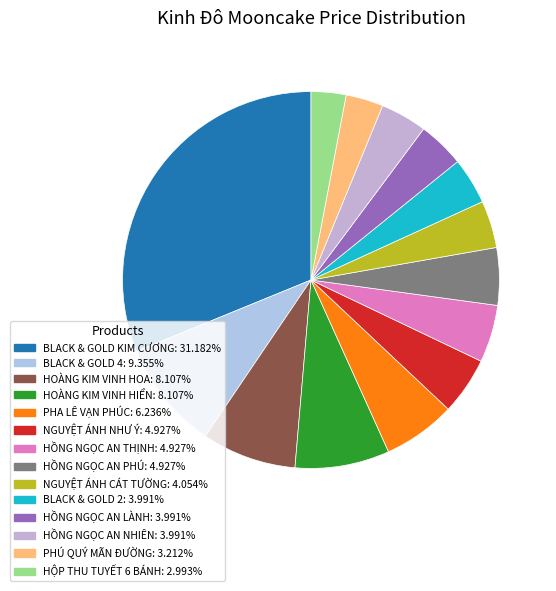

The HỘP THU TUYẾT 6 BÁNH slice represents 3% of the pie. True or false?

True